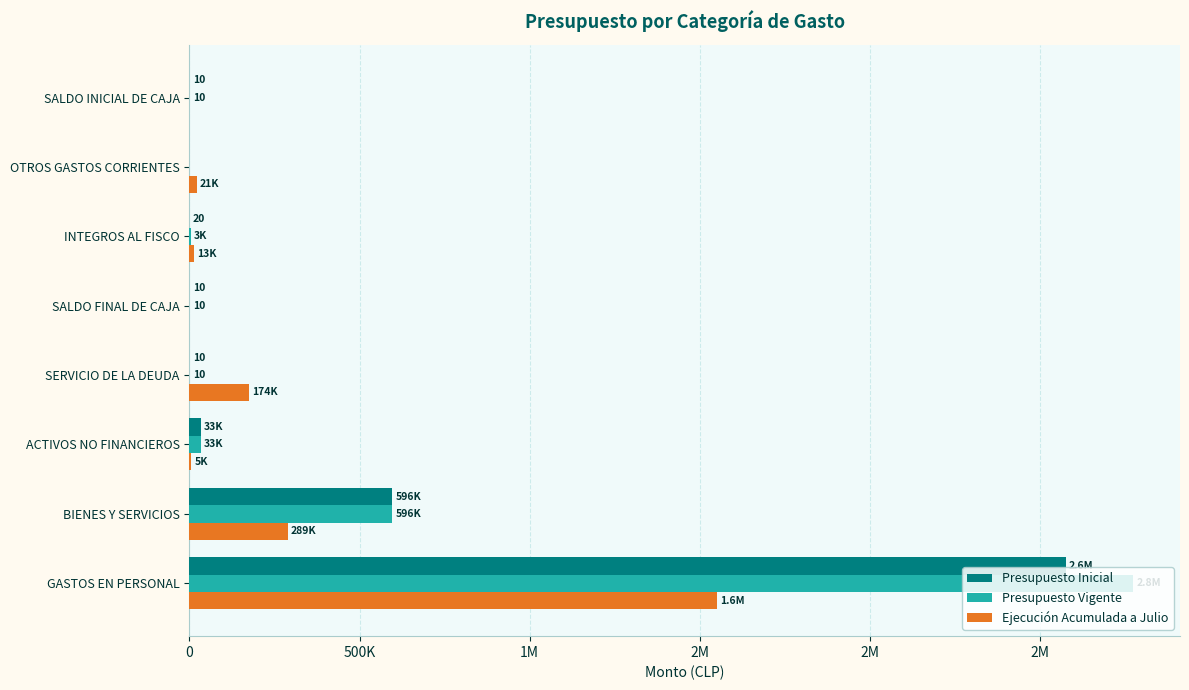

What are all the series names shown in the legend?

Presupuesto Inicial, Presupuesto Vigente, Ejecución Acumulada a Julio